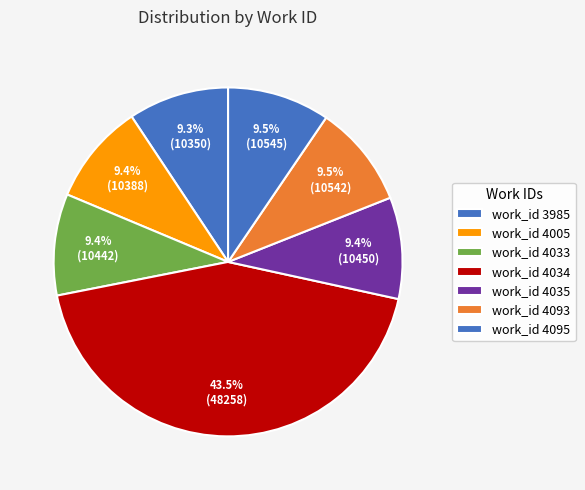

Count the number of slices in the pie.

7